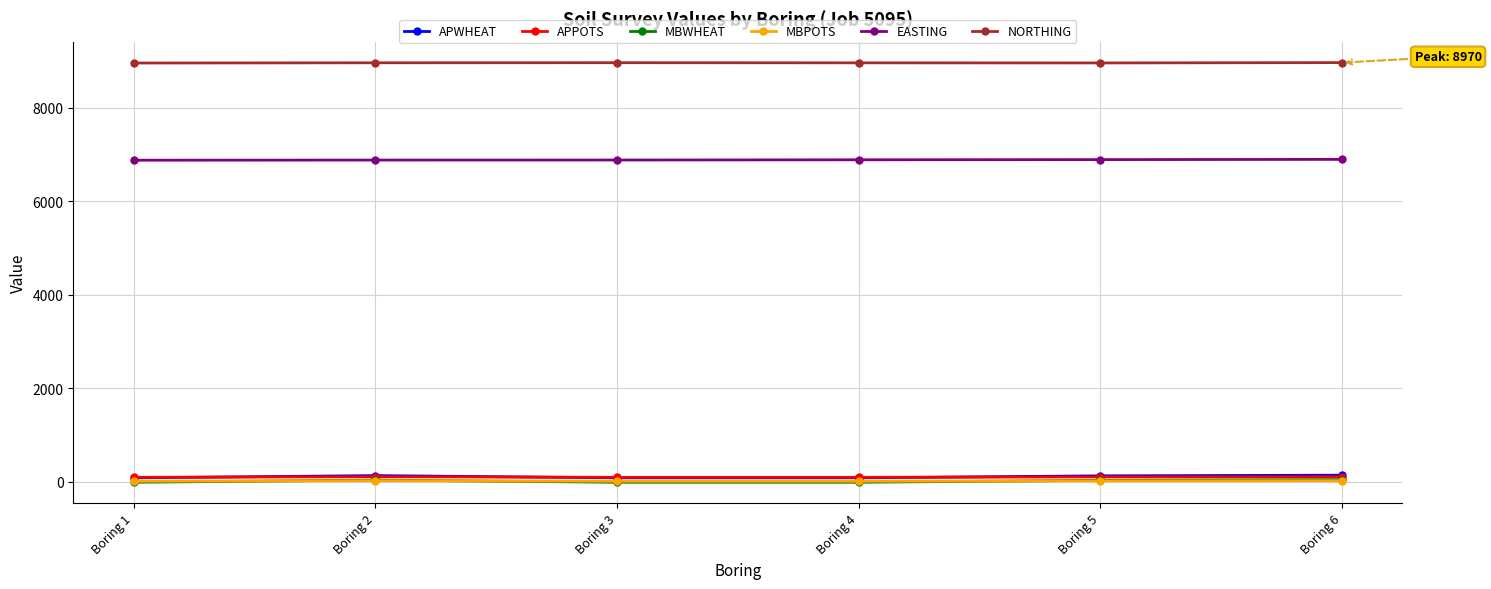

True or false: EASTING and MBPOTS intersect in this chart.

False